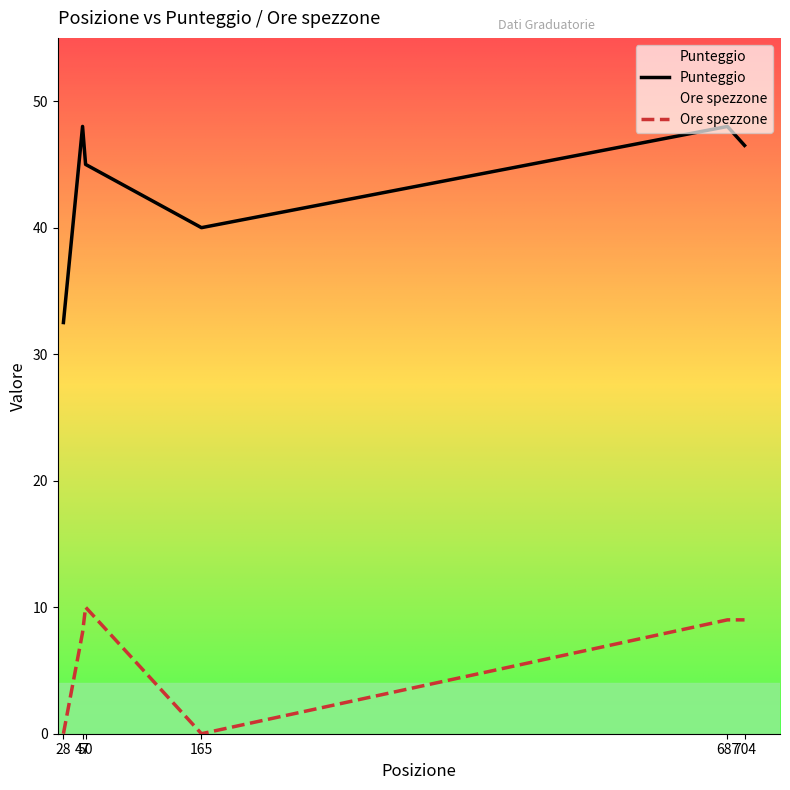

Reading left to right, extract all data points from this chart.

Punteggio: 28=32.5	47=48.0	50=45.0	165=40.0	687=48.0	704=46.5
Ore spezzone: 28=0.0	47=8.0	50=10.0	165=0.0	687=9.0	704=9.0